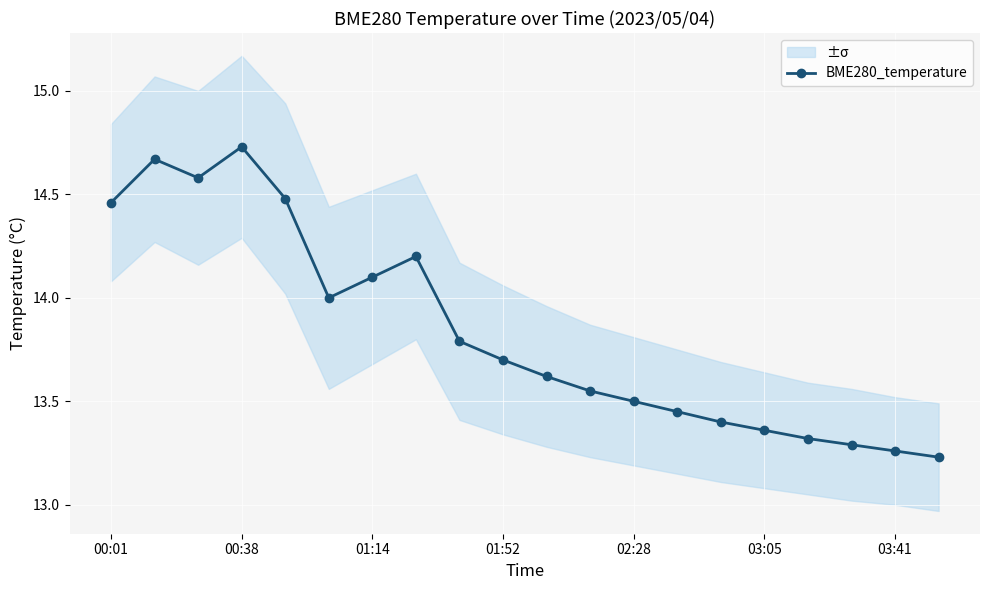

Is it true that the value at 00:01 is 14.5?

True